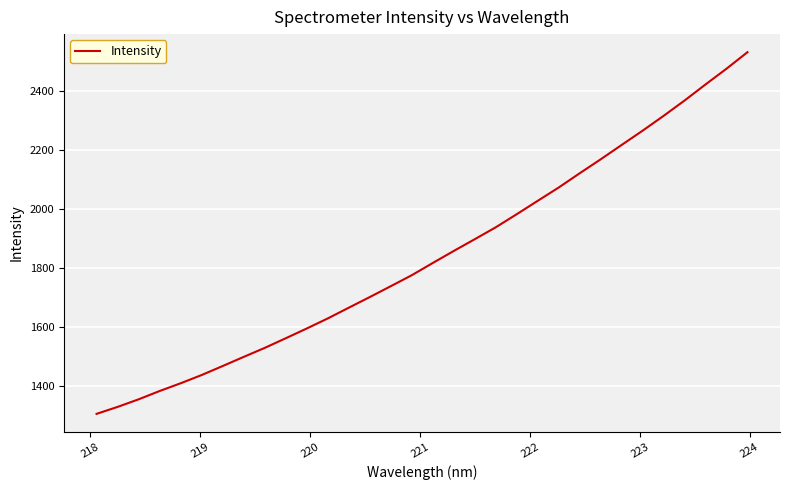

What is the minimum value shown in the chart?

1305.2